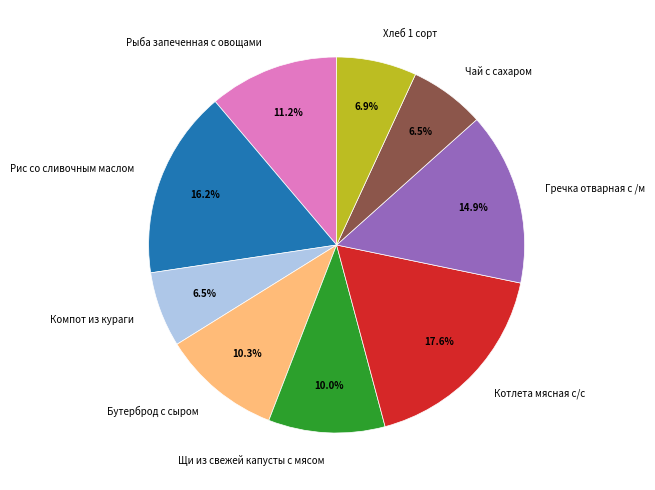

What portion of the pie excludes Рис со сливочным маслом?

83.8%